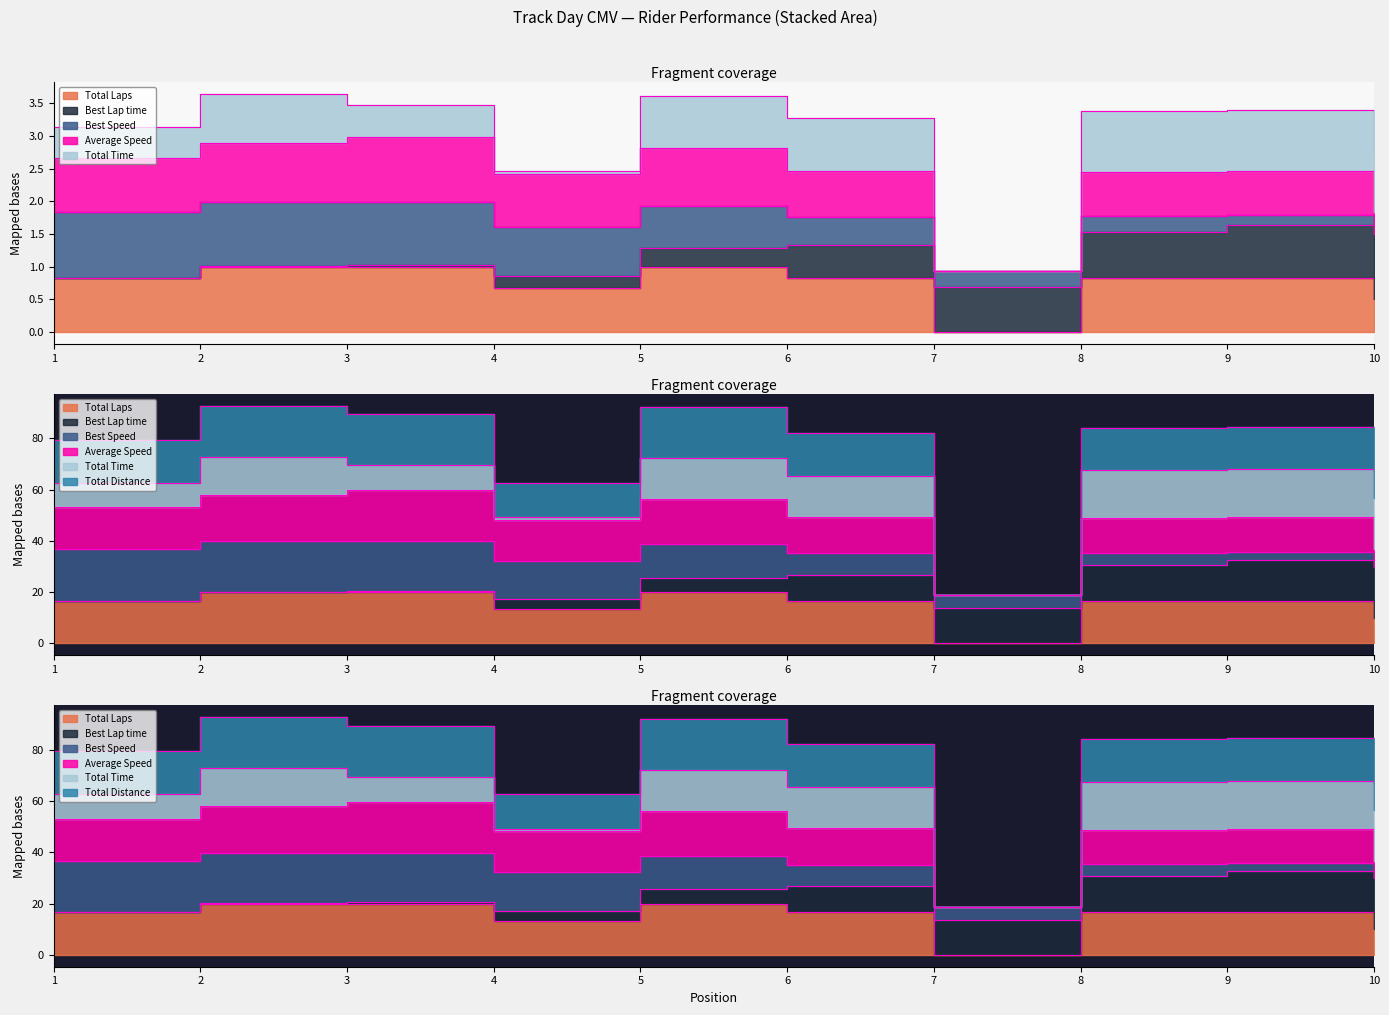

What is the difference between the maximum and minimum values in the Average Speed series?

41.0